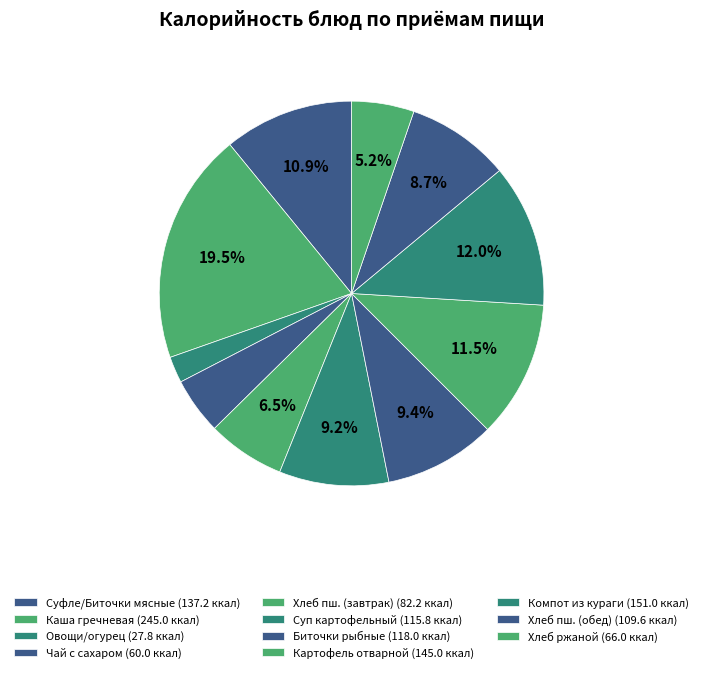

Does any single category account for the majority?

No